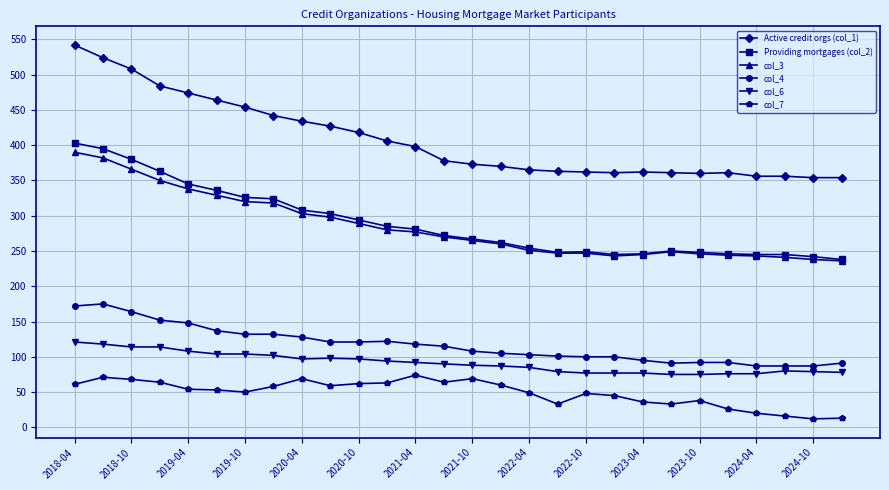

How many lines are shown in the chart?

6